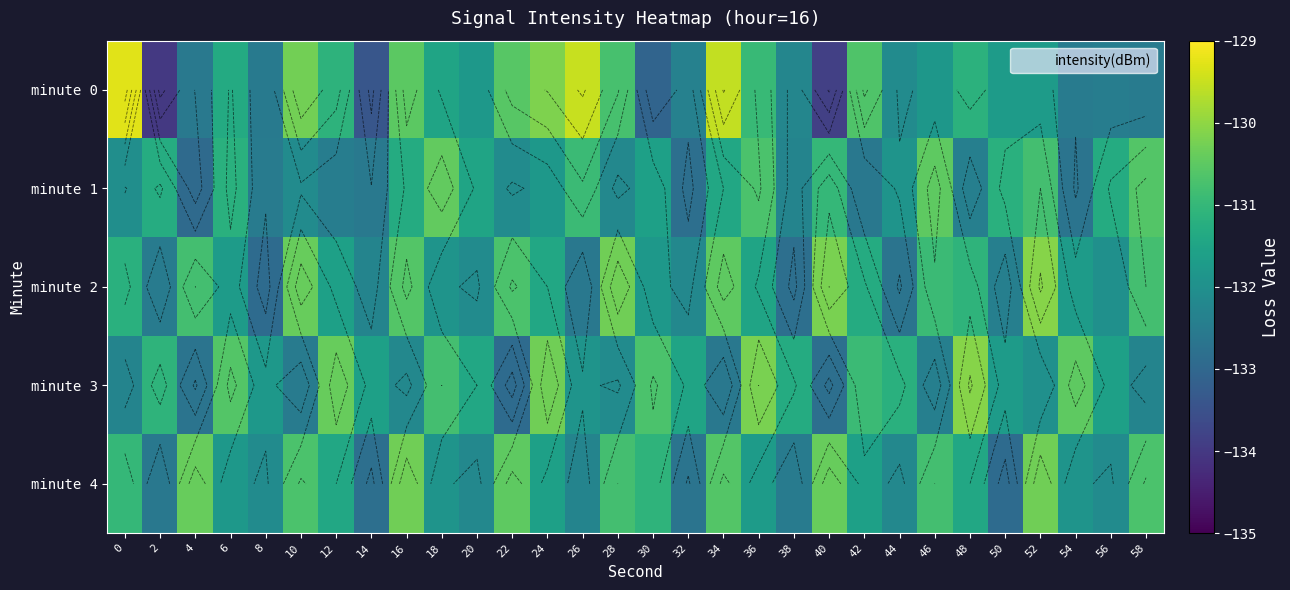

The minute 2 series shows -132.9 at 8. True or false?

True